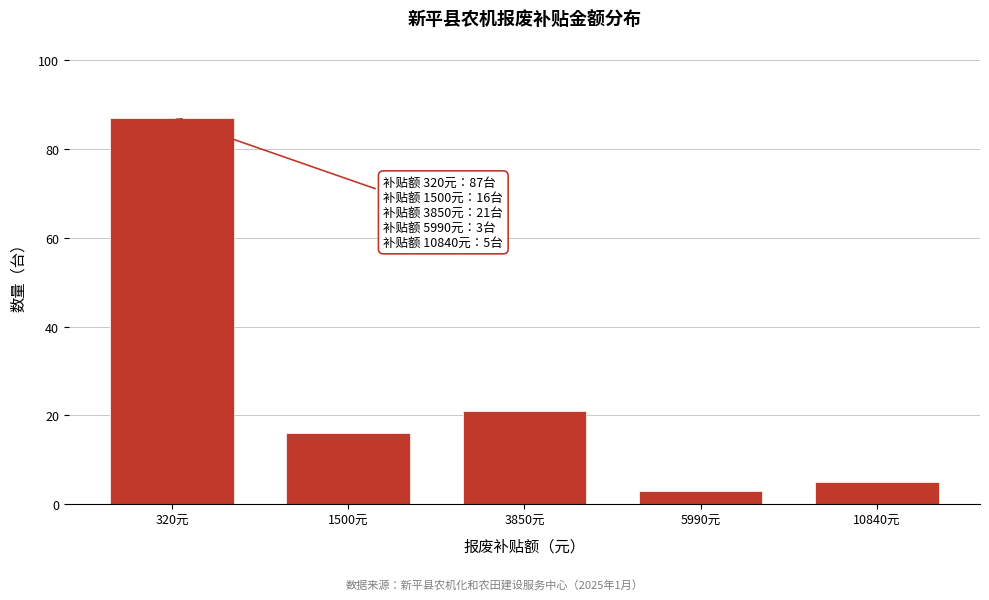

Reading left to right, list all the values displayed in this chart.

87	16	21	3	5